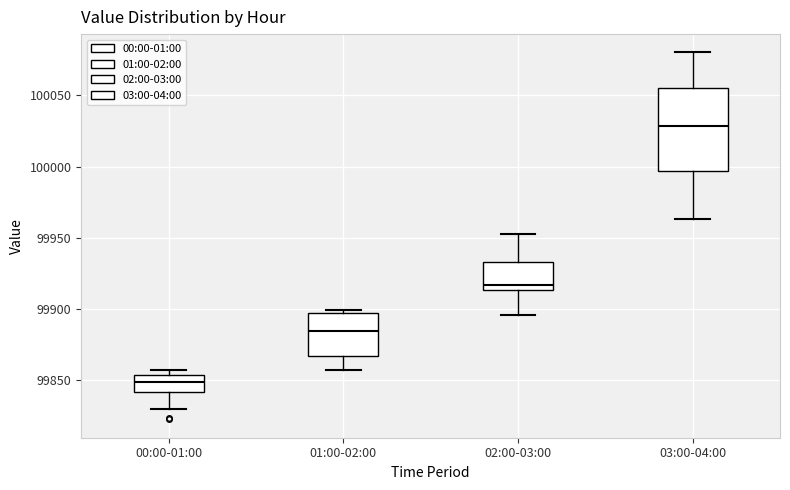

Reading left to right, transcribe this box plot: for each box, give where its median line is, the range the box spans, and where its two whiskers end, as read against the y-axis. The values are not printed on the chart, so give them approximately, as read against the axis.

00:00-01:00: median 99850, box 99840 to 99855, whiskers 99830 to 99855 (just above the box's upper edge)
01:00-02:00: median 99885, box 99865 to 99895, whiskers 99855 to 99900
02:00-03:00: median 99915 (just above the box's lower edge), box 99915 to 99935, whiskers 99895 to 99955
03:00-04:00: median 100030, box 99995 to 100055, whiskers 99965 to 100080